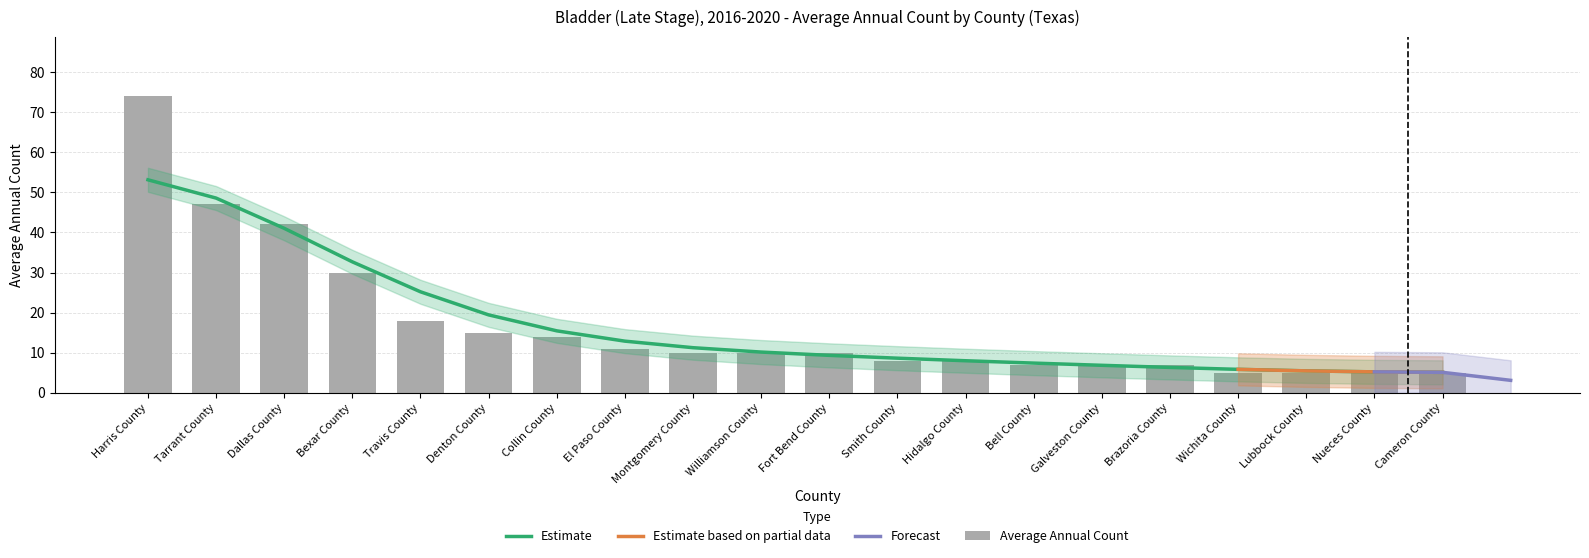

What is the label of the 3rd bar from the right?

Lubbock County